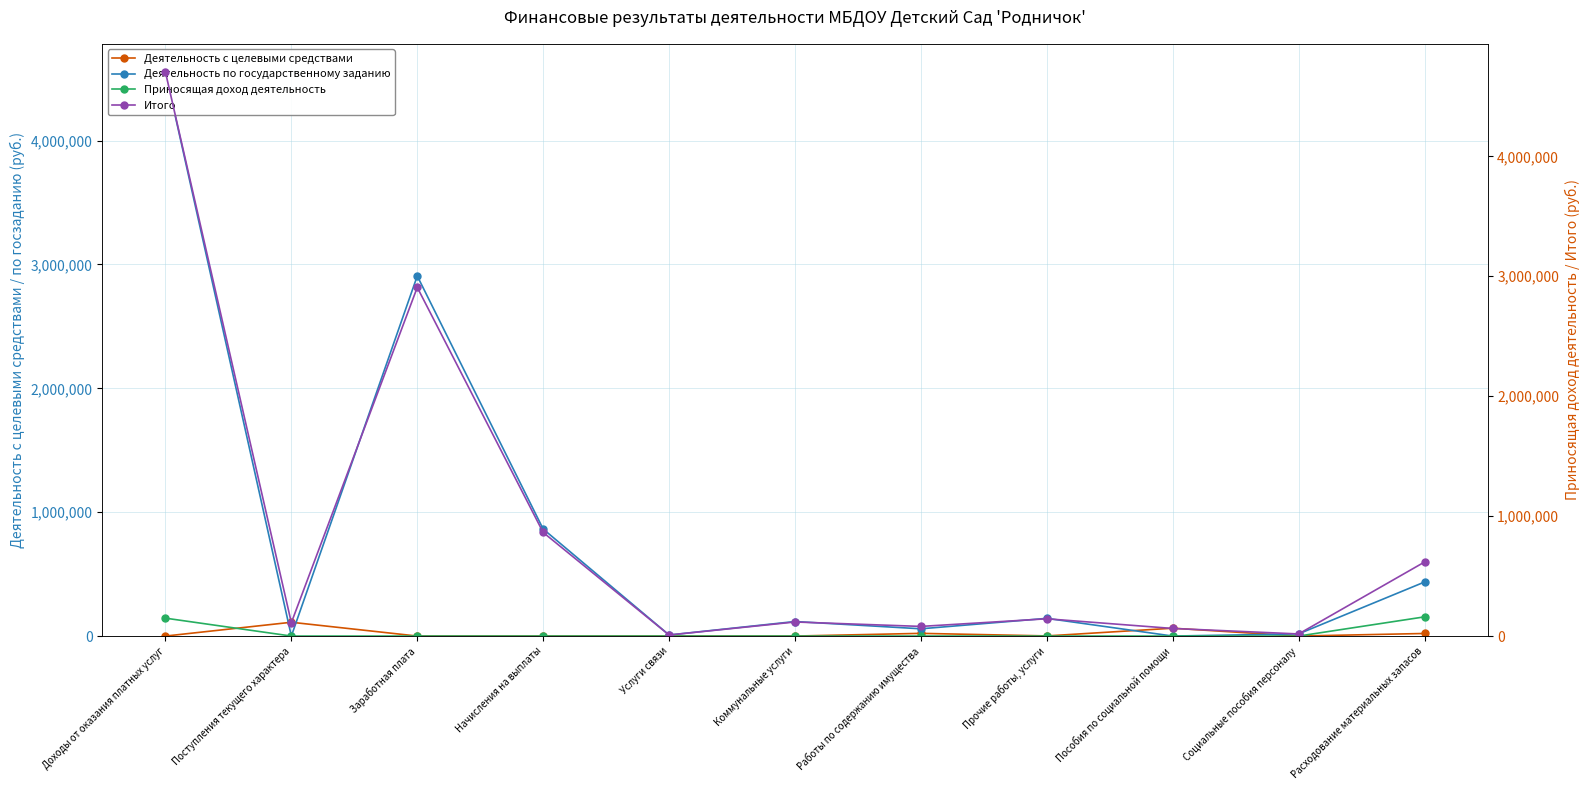

What is the label of the 7th point from the left?

Работы по содержанию имущества